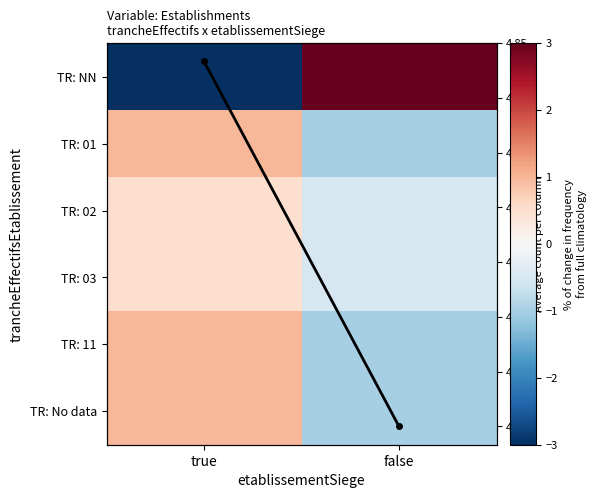

The Avg count series shows 4.5 at false. True or false?

True